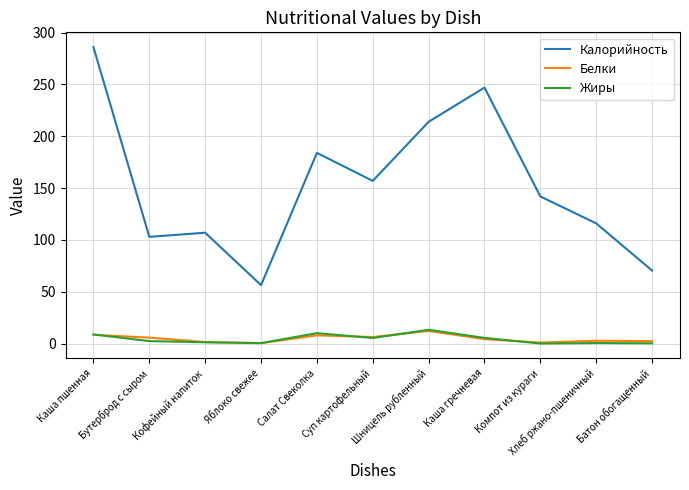

True or false: Калорийность and Жиры cross at least once.

False